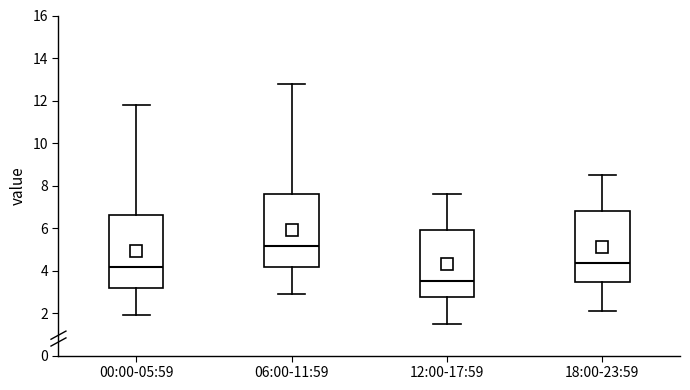

Which box has the highest median line?

06:00-11:59